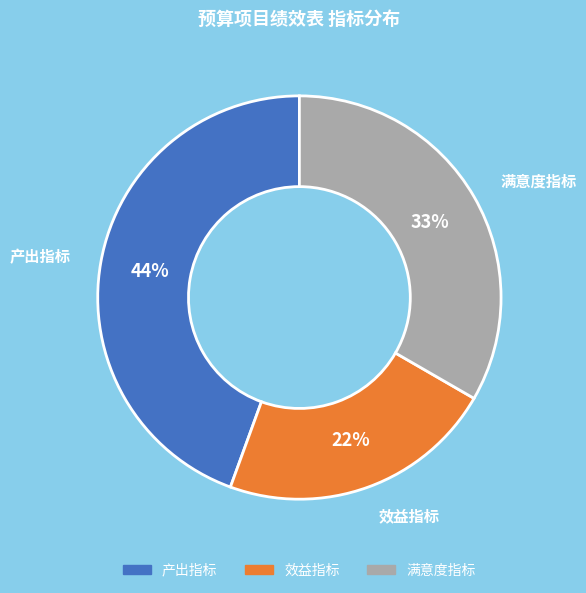

True or false: 满意度指标 accounts for 27% of the total.

False